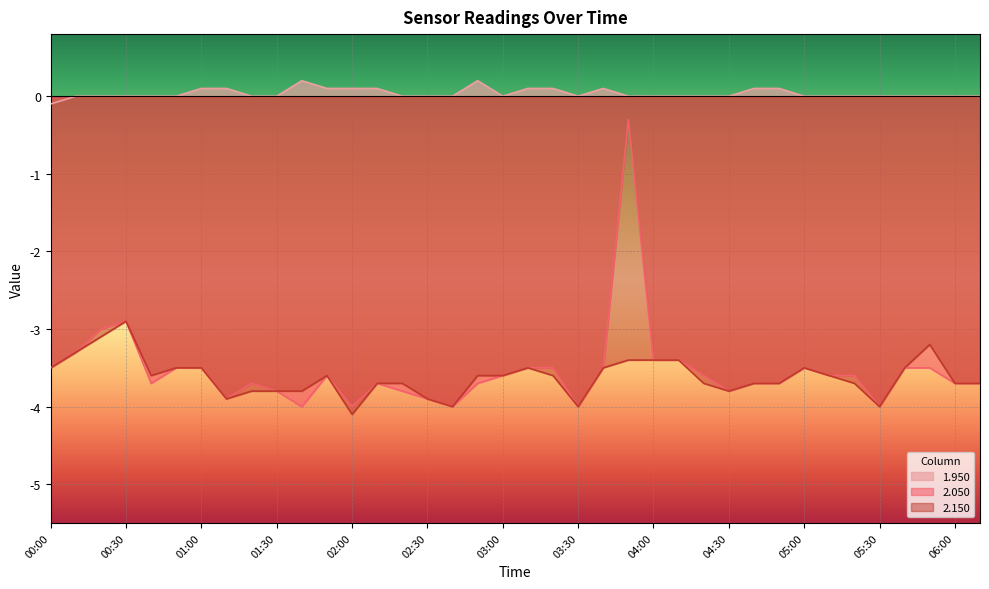

True or false: 2.050 and 1.950 intersect in this chart.

False